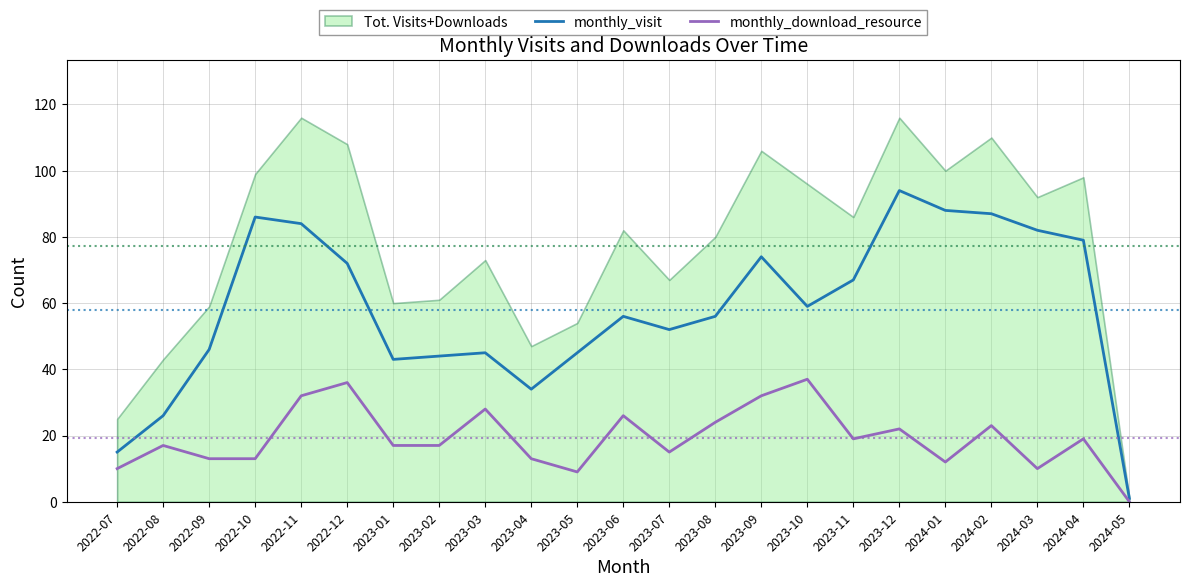

Does the chart have visible grid lines?

Yes